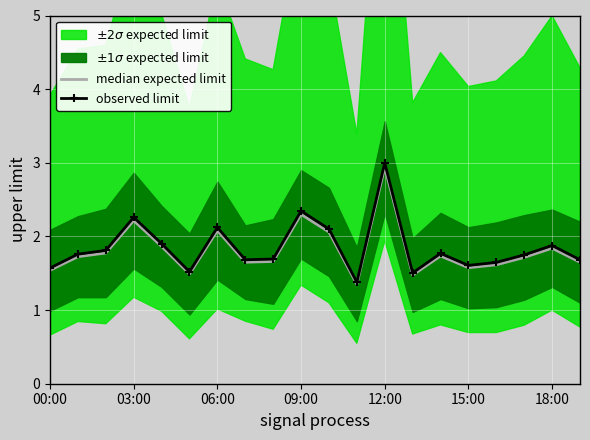

True or false: observed limit and median expected limit intersect in this chart.

False